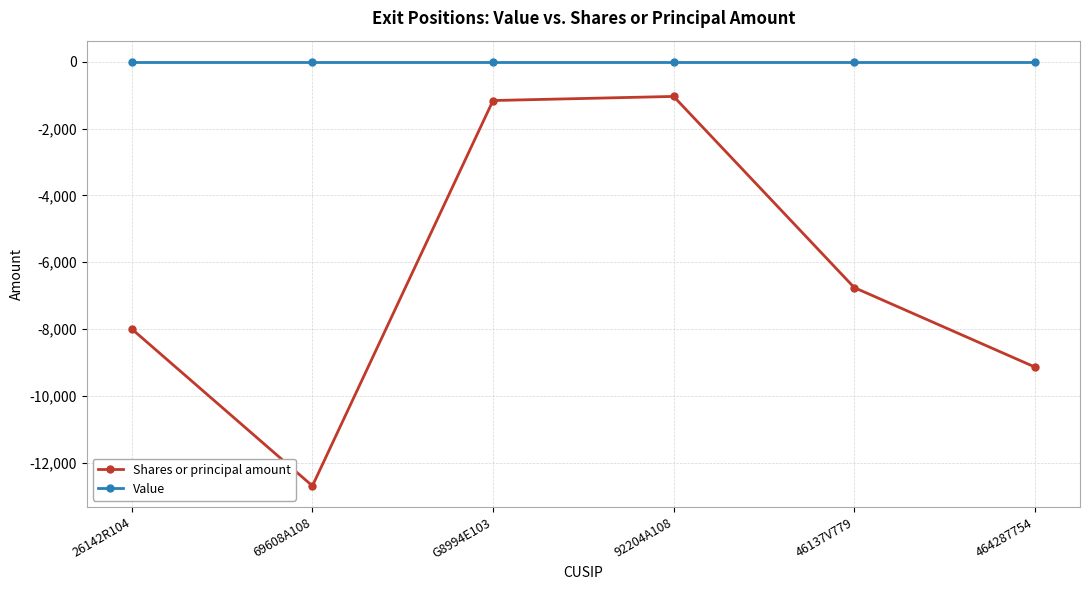

What are all the series names shown in the legend?

Shares or principal amount, Value